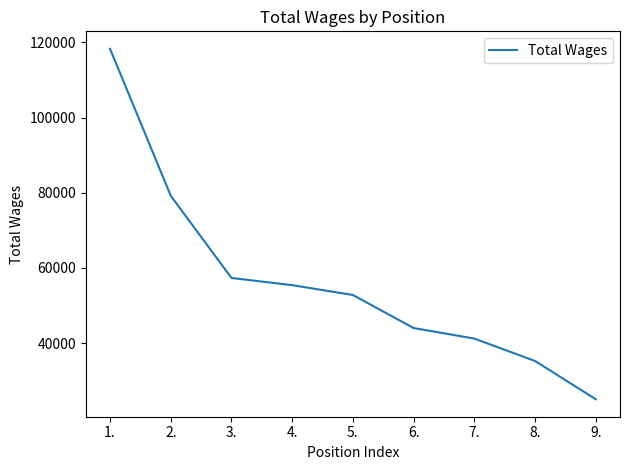

At which category does the chart reach its peak across all series?

1.